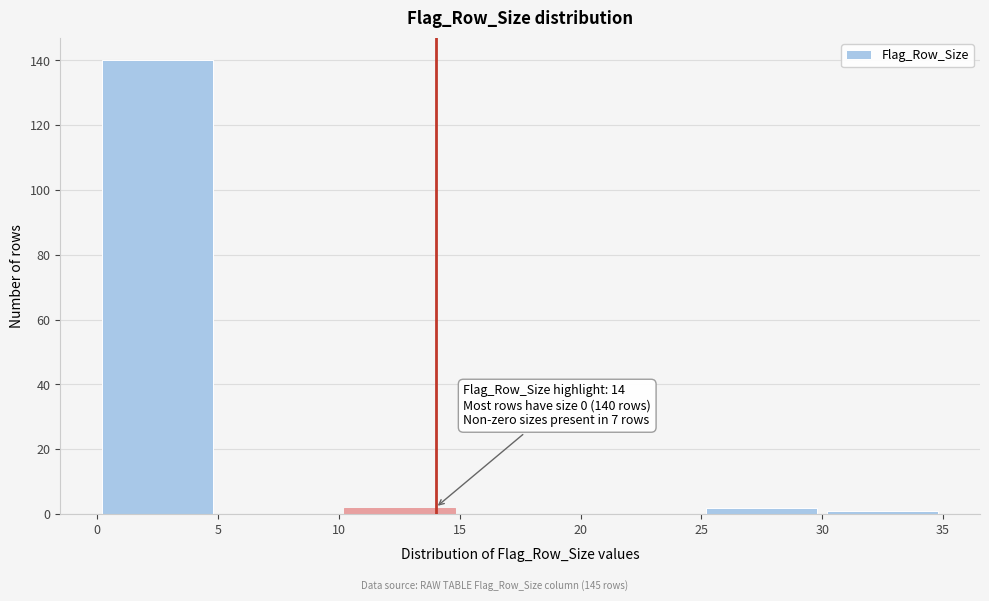

Which range on the x-axis has the tallest bar?

0 to 5